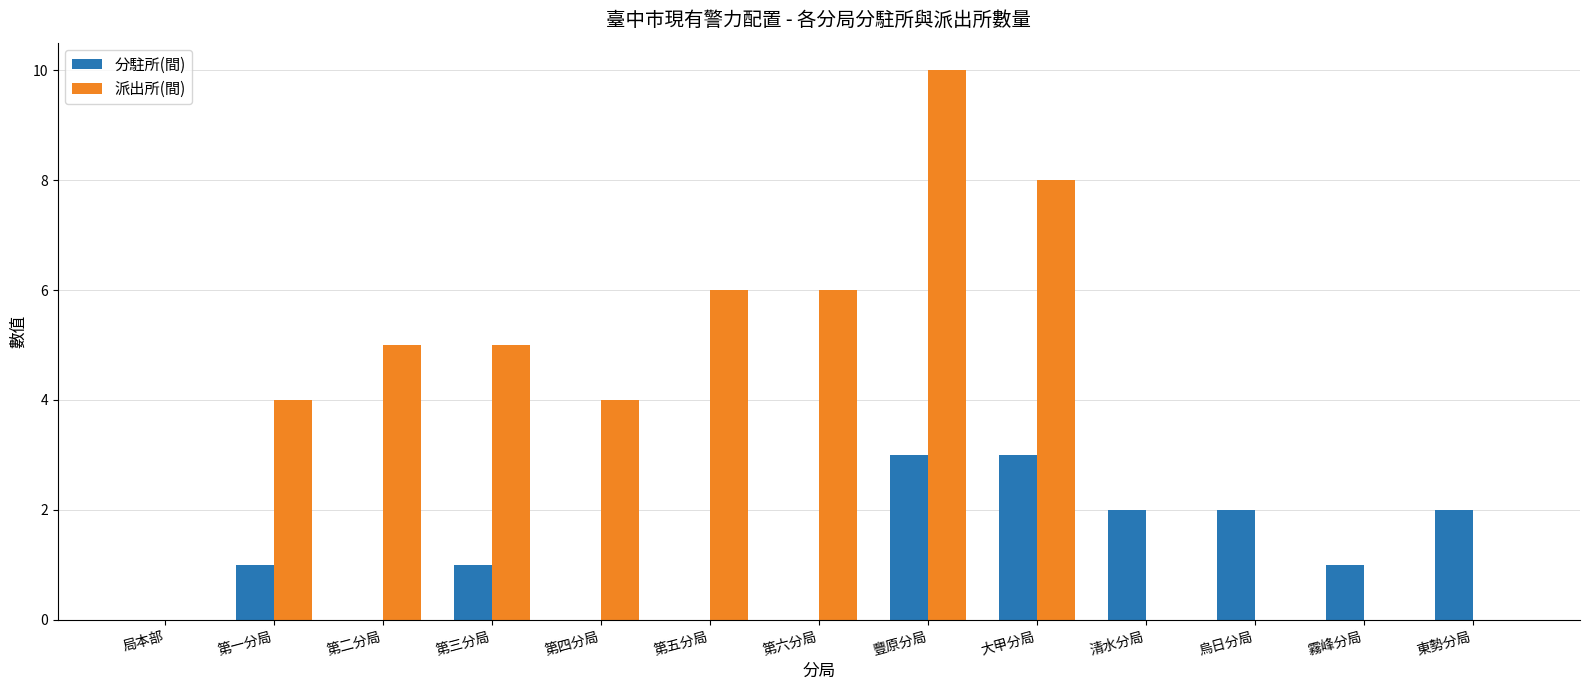

What is the sum of all 派出所(間) values?

48